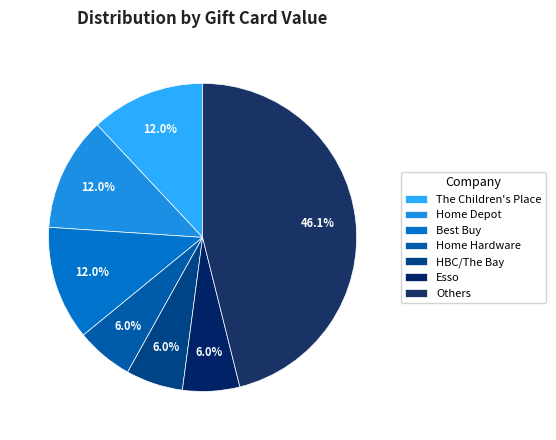

Is there any slice that represents more than half of the pie?

No